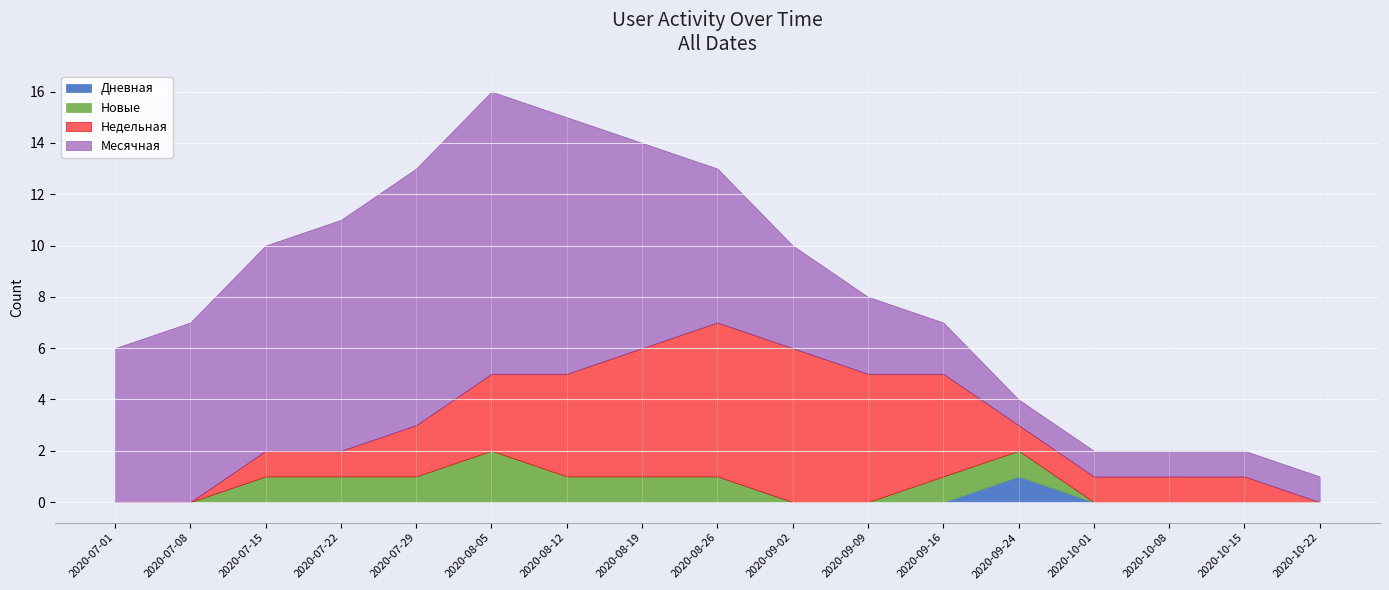

Which series has the largest total across all categories?

Месячная